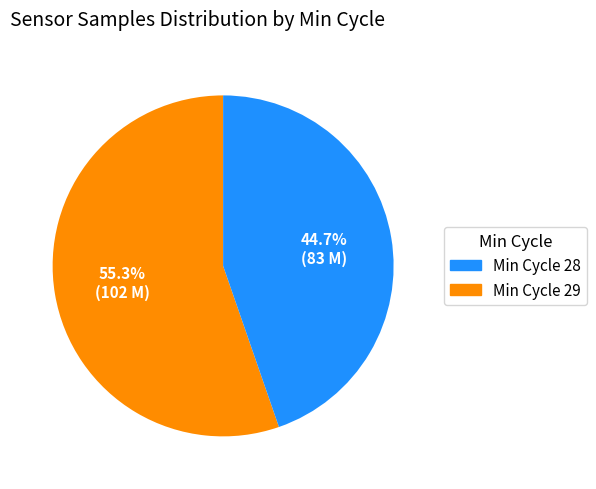

Does any single category account for the majority?

Yes